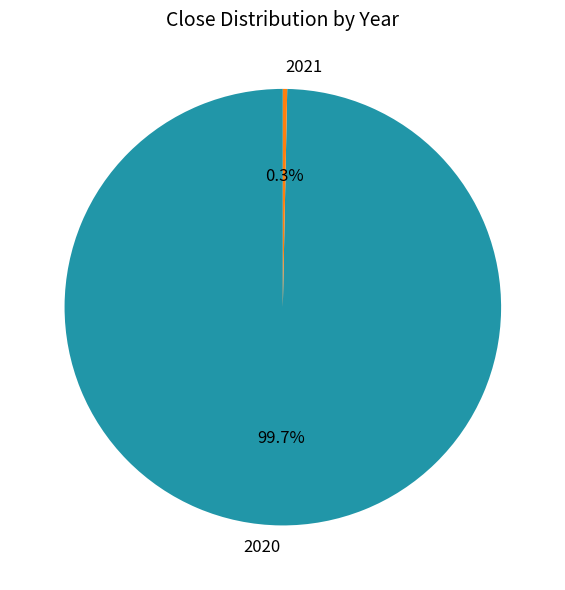

How much of the chart is everything except 2021?

99.7%